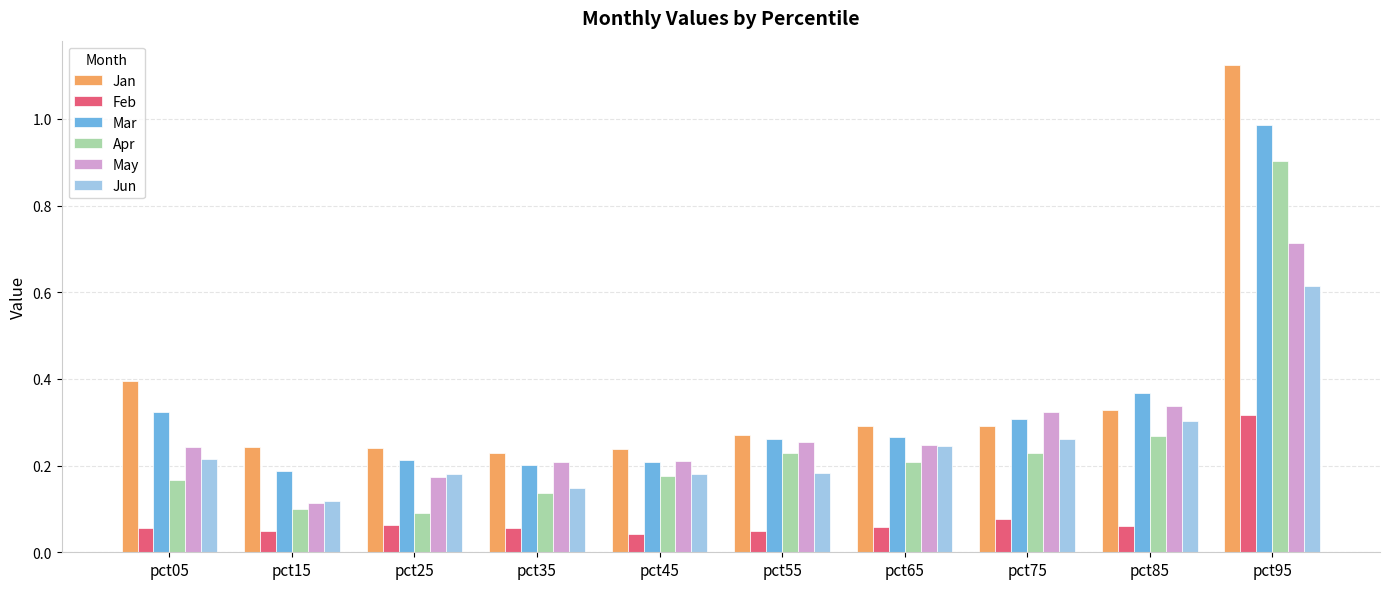

What is the difference between the maximum and minimum values in the Mar series?

0.8